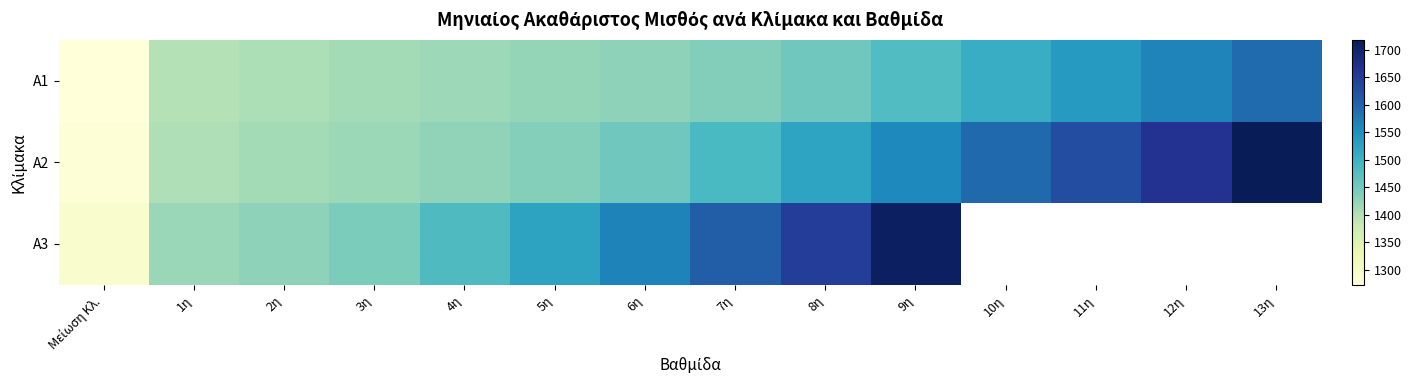

What is the average value of the A1 series?

1451.3